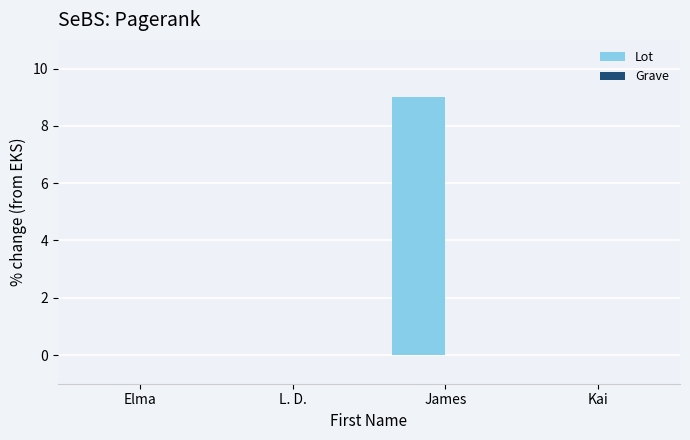

True or false: the data shows 0 at Kai.

True